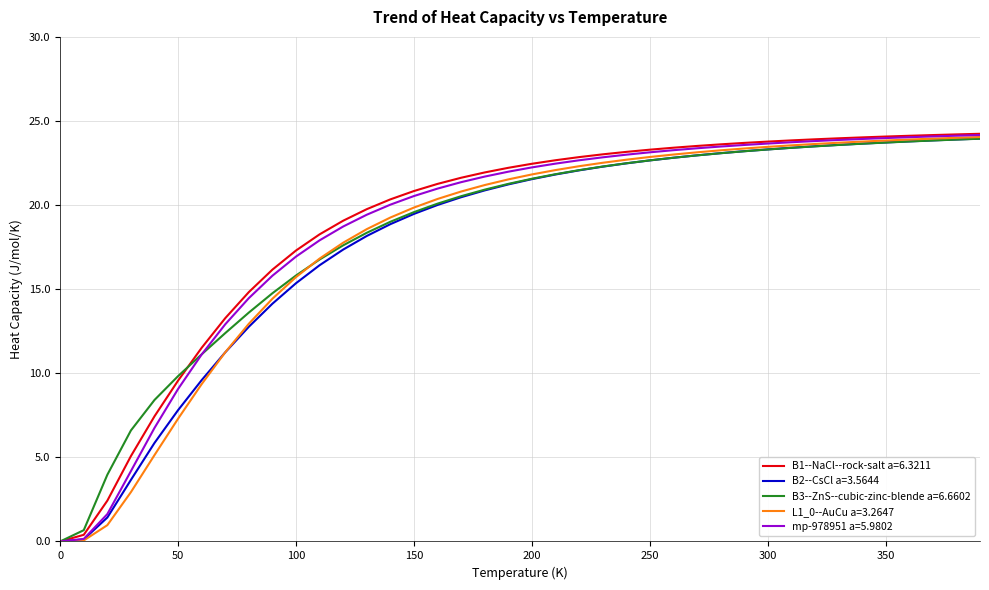

Reading right to left, list all the values displayed in this chart.

B1--NaCl--rock-salt a=6.3211: 24.2	24.2	24.2	24.1	24.1	24.0	24.0	23.9	23.8	23.8	23.7	23.6	23.5	23.4	23.3	23.2	23.0	22.9	22.7	22.5	22.2	21.9	21.6	21.3	20.8	20.3	19.8	19.1	18.3	17.3	16.2	14.8	13.3	11.5	9.6	7.4	5.1	2.4	0.4	0.0
B2--CsCl a=3.5644: 24.0	23.9	23.8	23.8	23.7	23.7	23.6	23.5	23.4	23.3	23.2	23.1	23.0	22.8	22.7	22.5	22.3	22.1	21.8	21.5	21.2	20.9	20.5	20.0	19.5	18.9	18.2	17.4	16.4	15.4	14.1	12.8	11.2	9.6	7.8	5.9	3.7	1.4	0.1	0.0
B3--ZnS--cubic-zinc-blende a=6.6602: 23.9	23.9	23.8	23.8	23.7	23.6	23.6	23.5	23.4	23.3	23.2	23.1	23.0	22.8	22.7	22.5	22.3	22.1	21.8	21.6	21.3	20.9	20.5	20.1	19.6	19.0	18.4	17.6	16.8	15.8	14.8	13.6	12.4	11.1	9.8	8.4	6.6	4.0	0.7	0.0
L1_0--AuCu a=3.2647: 24.0	24.0	24.0	23.9	23.8	23.8	23.7	23.6	23.6	23.5	23.4	23.3	23.1	23.0	22.9	22.7	22.5	22.3	22.1	21.8	21.5	21.2	20.8	20.4	19.9	19.3	18.6	17.8	16.8	15.7	14.4	12.9	11.2	9.4	7.3	5.1	2.9	1.0	0.1	0.0
mp-978951 a=5.9802: 24.2	24.1	24.1	24.0	24.0	23.9	23.9	23.8	23.7	23.7	23.6	23.5	23.4	23.3	23.1	23.0	22.8	22.7	22.5	22.2	22.0	21.7	21.4	21.0	20.5	20.0	19.4	18.7	17.9	16.9	15.8	14.5	12.9	11.1	9.1	6.8	4.2	1.6	0.1	0.0